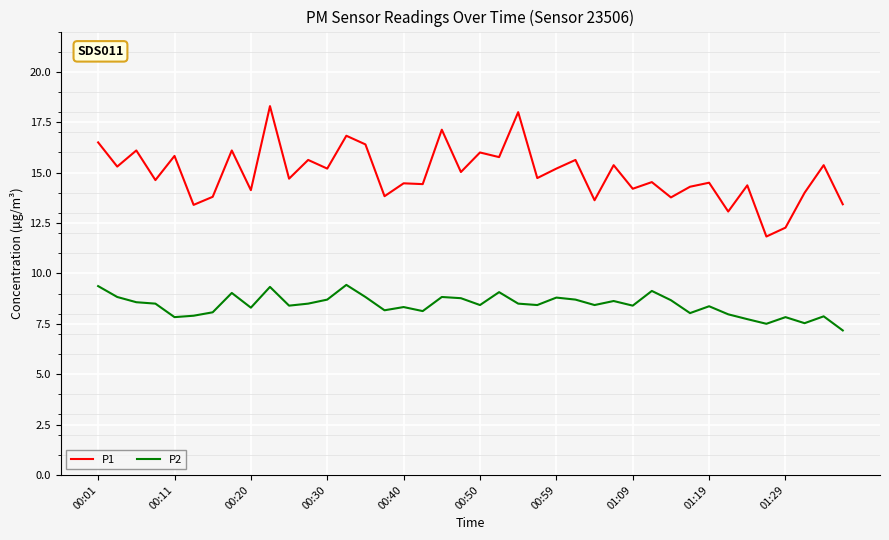

Which series has the largest range (max minus min)?

P1